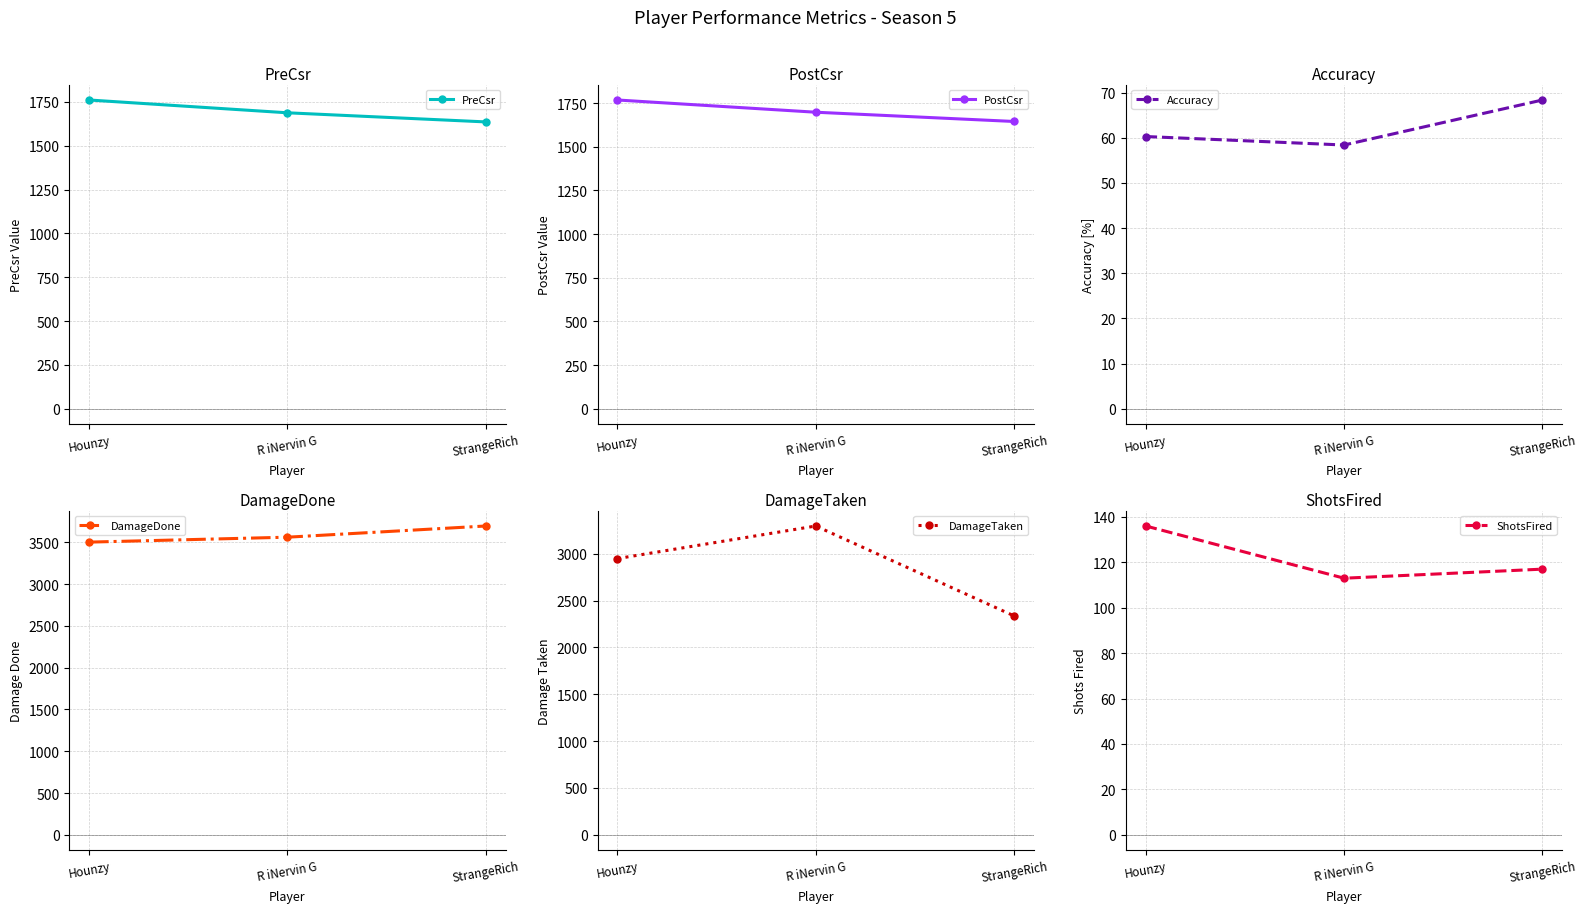

What is the difference between the highest and lowest values at Hounzy?

3442.7